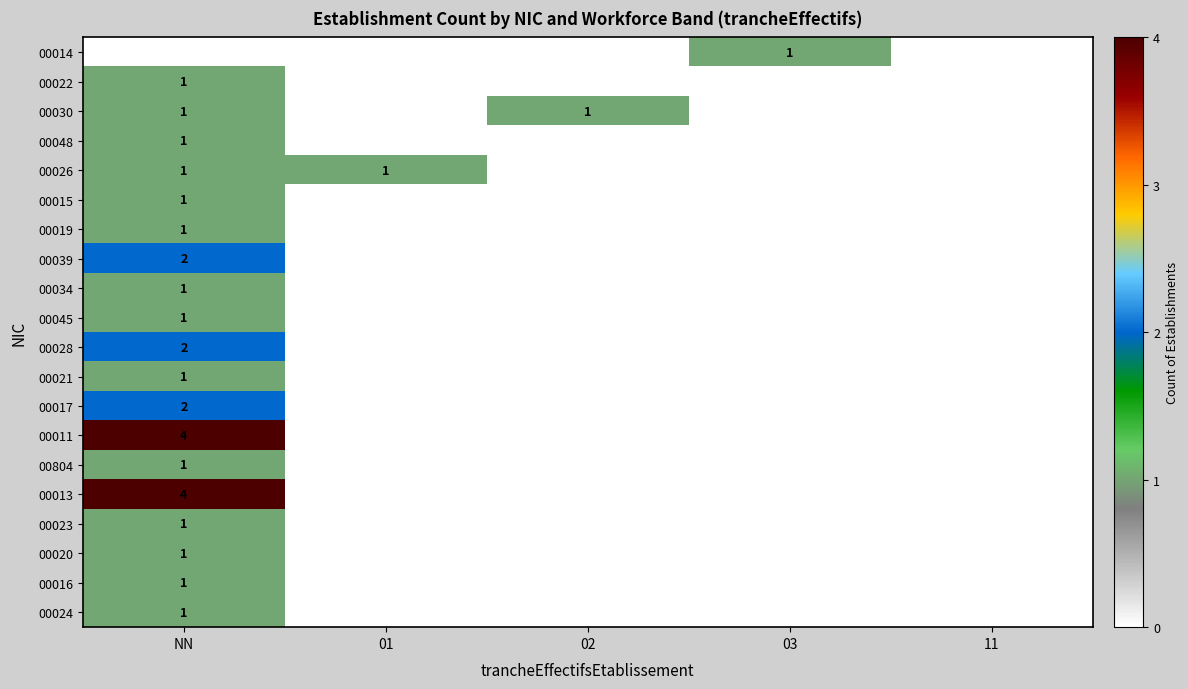

True or false: 00019 has a value of 1 at NN.

True